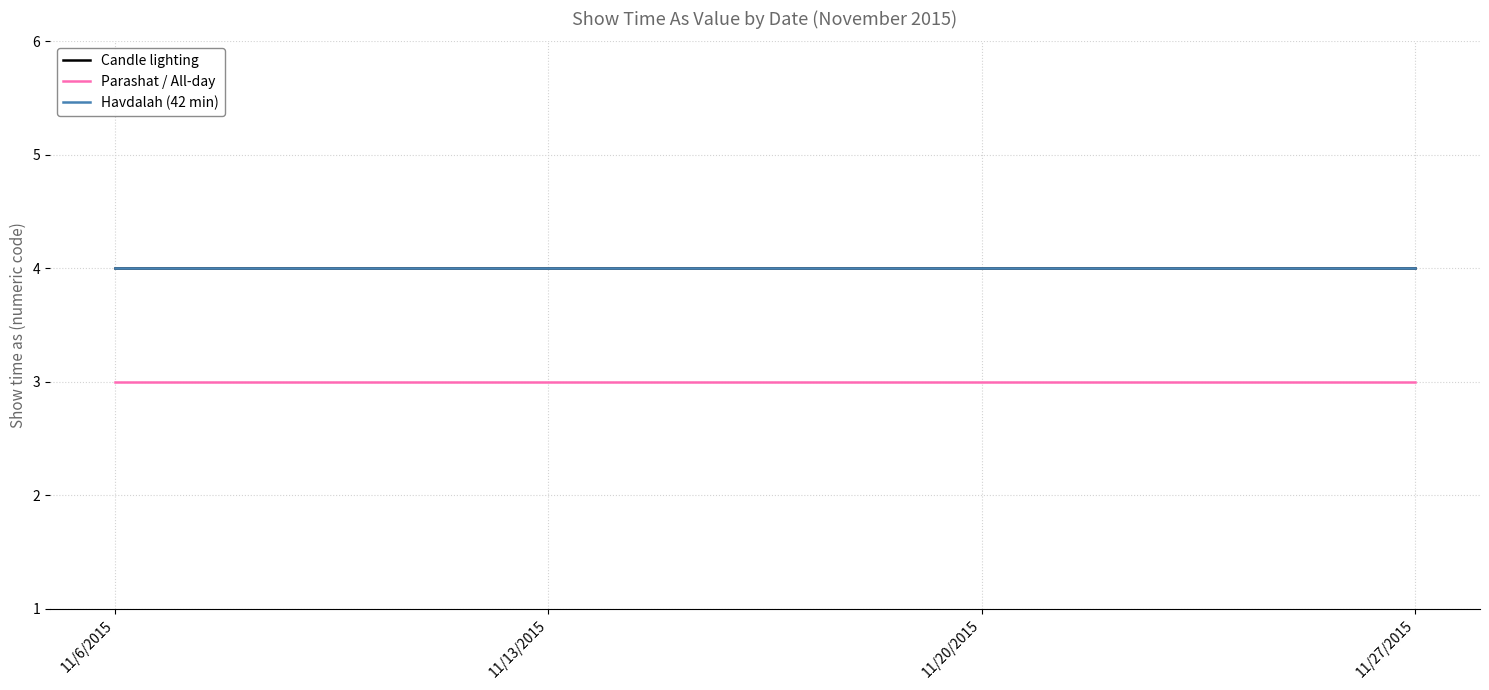

What is the highest value of the Candle lighting series?

4